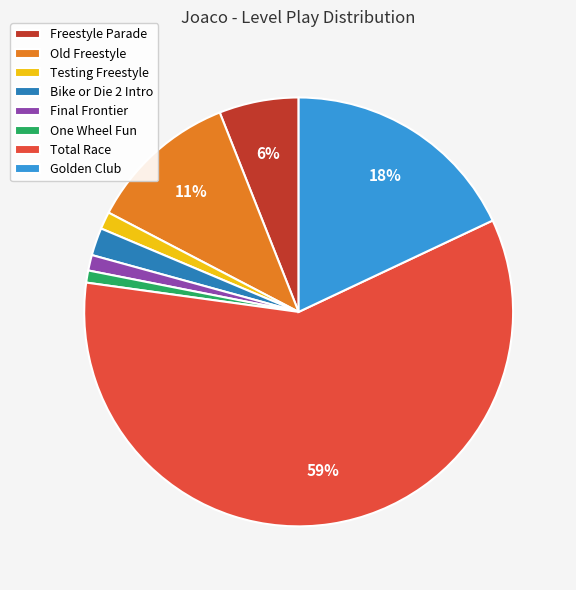

Is the sum of Testing Freestyle and Old Freestyle greater than half?

No